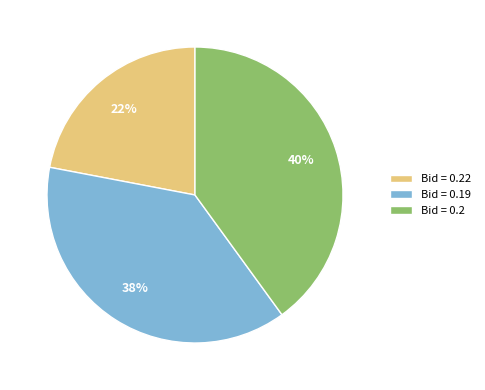

To the nearest percent, what is the difference between the largest and smallest slice percentages?

18%